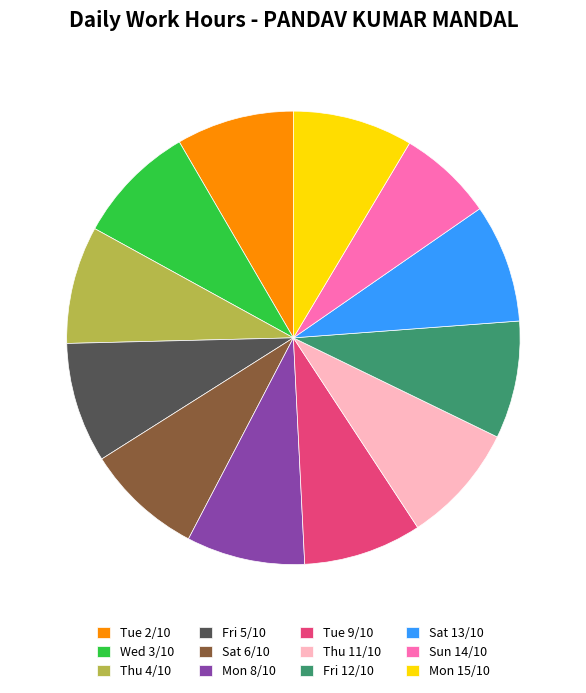

Which slice is the smallest?

Sun 14/10